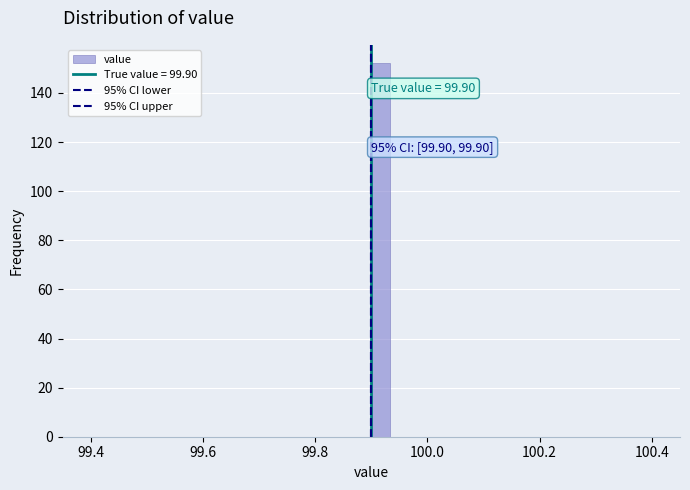

Around what value on the x-axis is the tallest bar? Give the approximate position of its centre, as read against the axis.

99.92